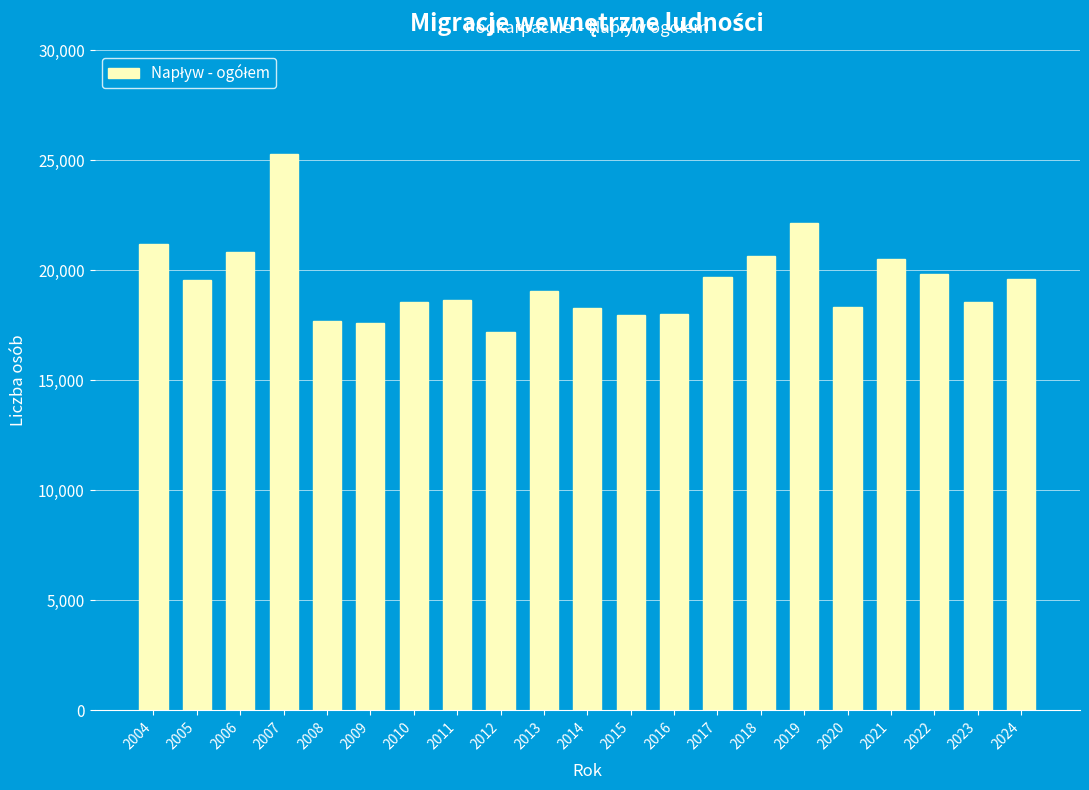

What is the approximate value at 2008, to the nearest 100?

17700